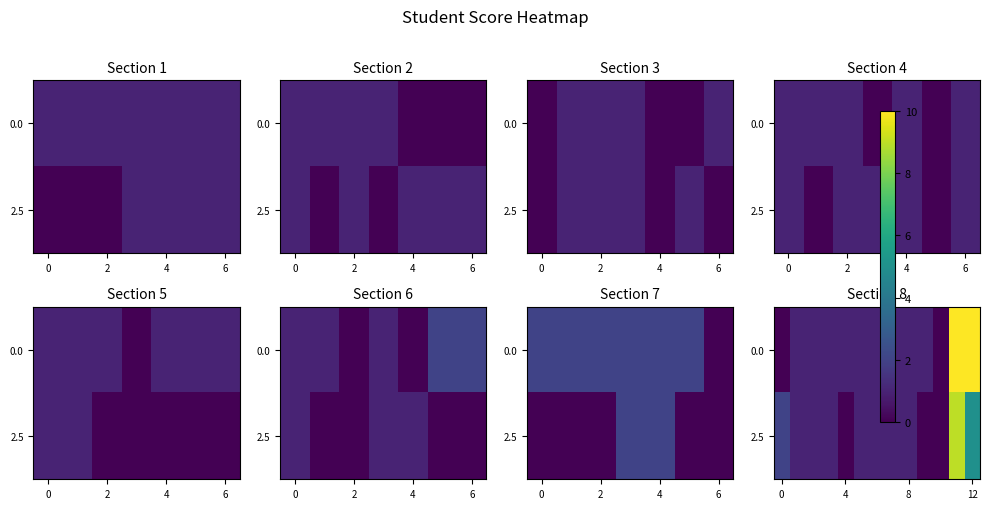

How many 2.5 values are between 1 and 2?

8